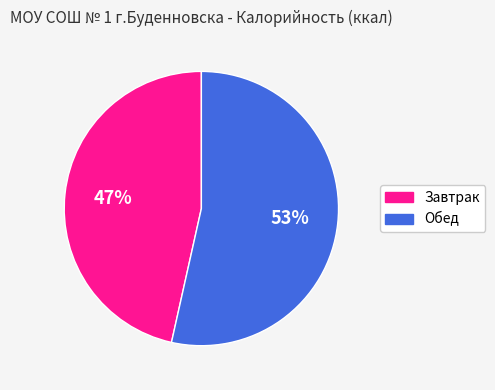

To the nearest percent, what is the average slice percentage?

50%